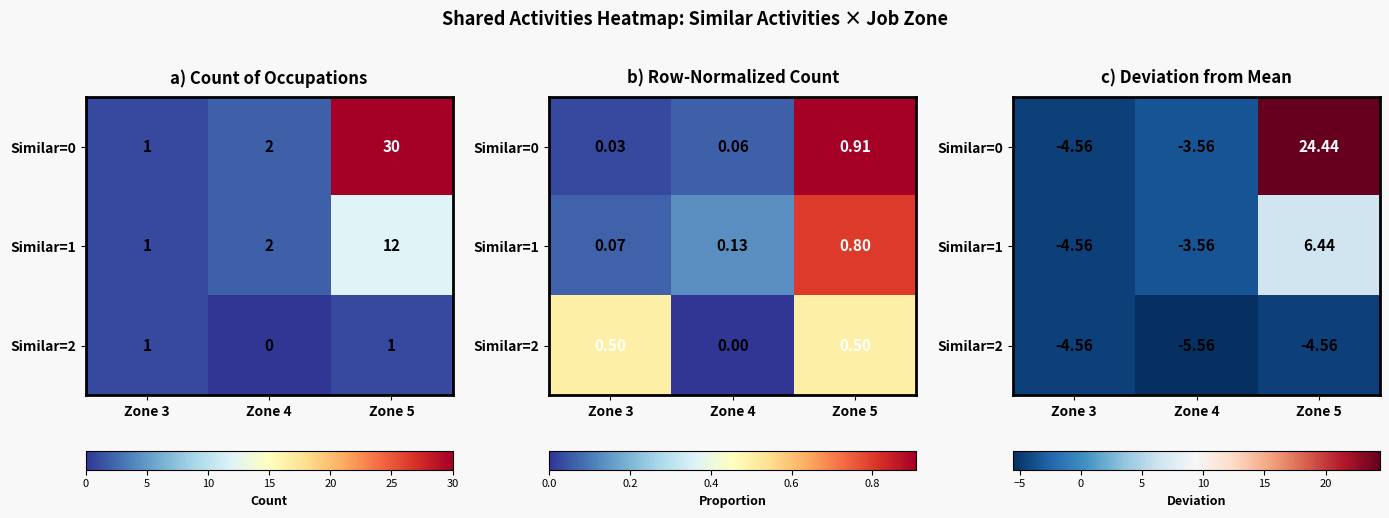

At Zone 4, list the series in order from largest to smallest.

Similar=0, Similar=1, Similar=2